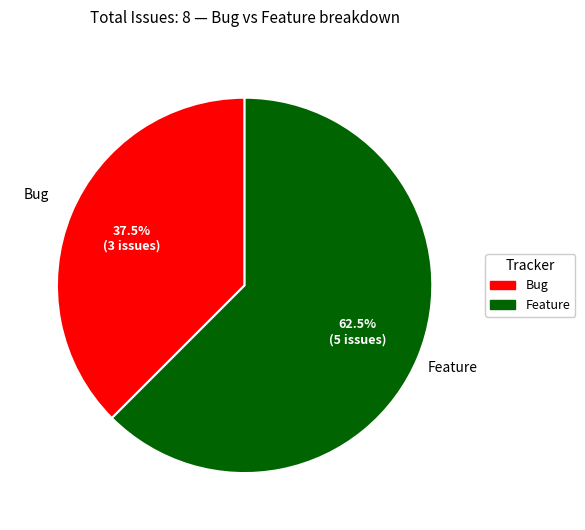

Rank the categories by value from lowest to highest.

Bug, Feature